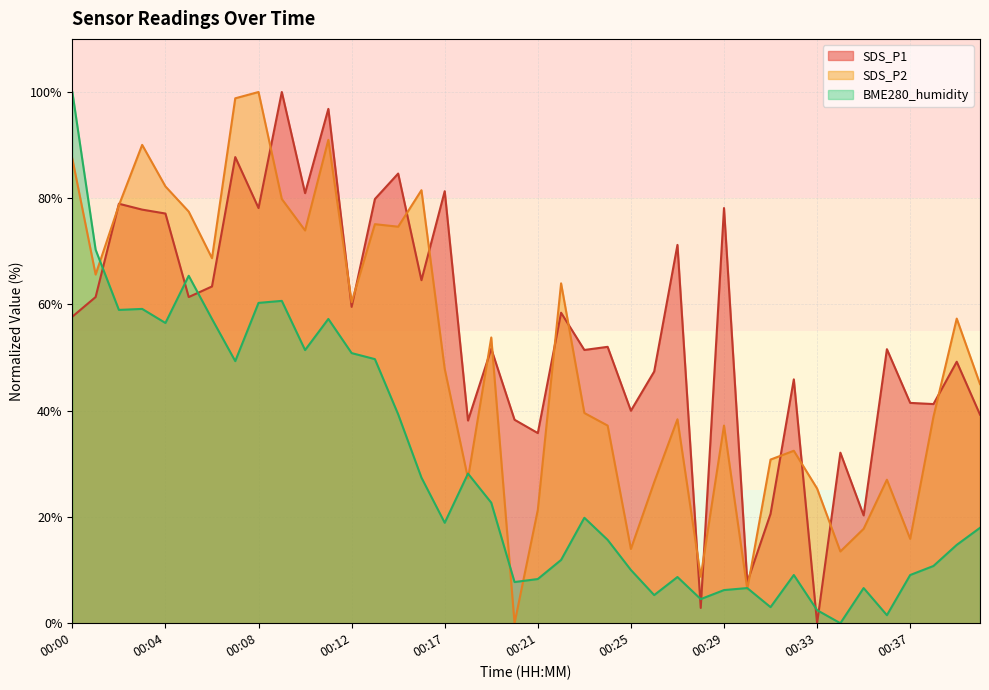

True or false: SDS_P2 has more than 2 points higher than both neighbors.

True